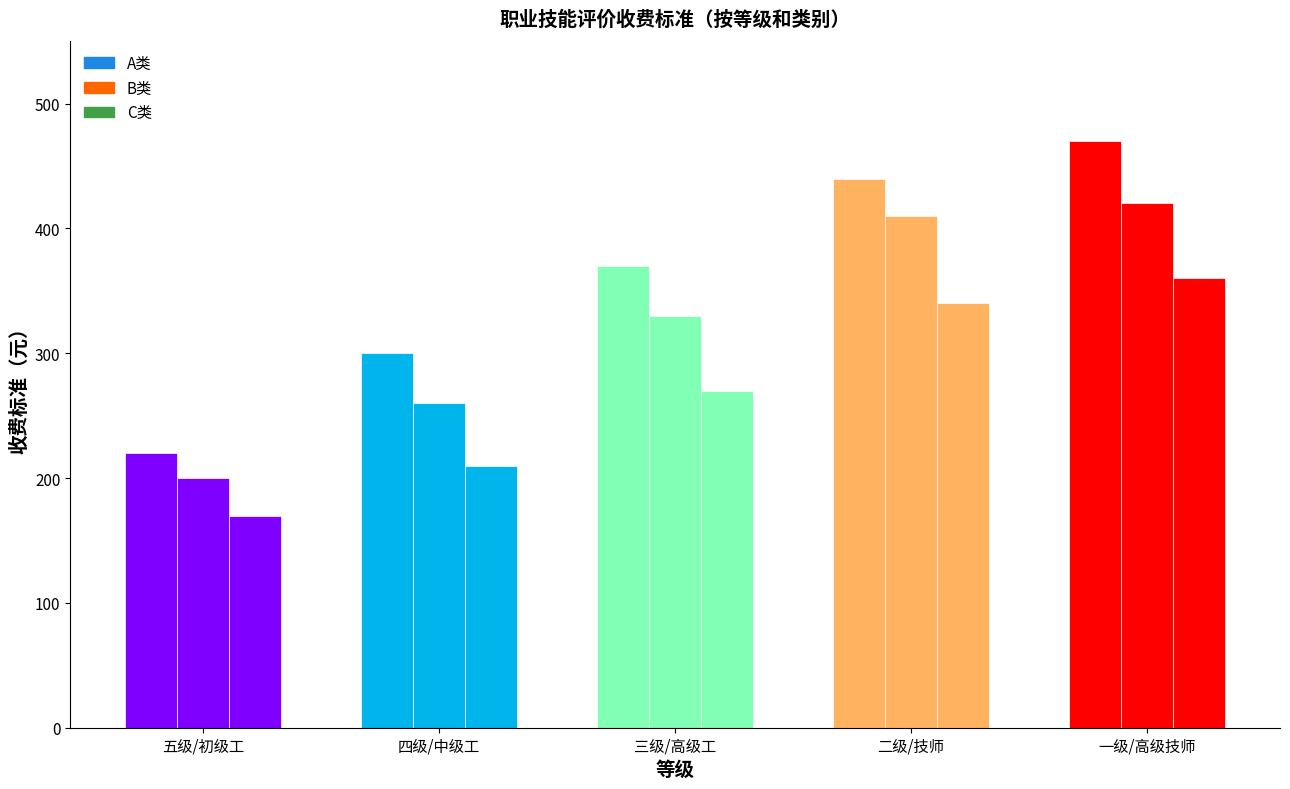

The value of A类 at 五级/初级工 is 220. True or false?

True